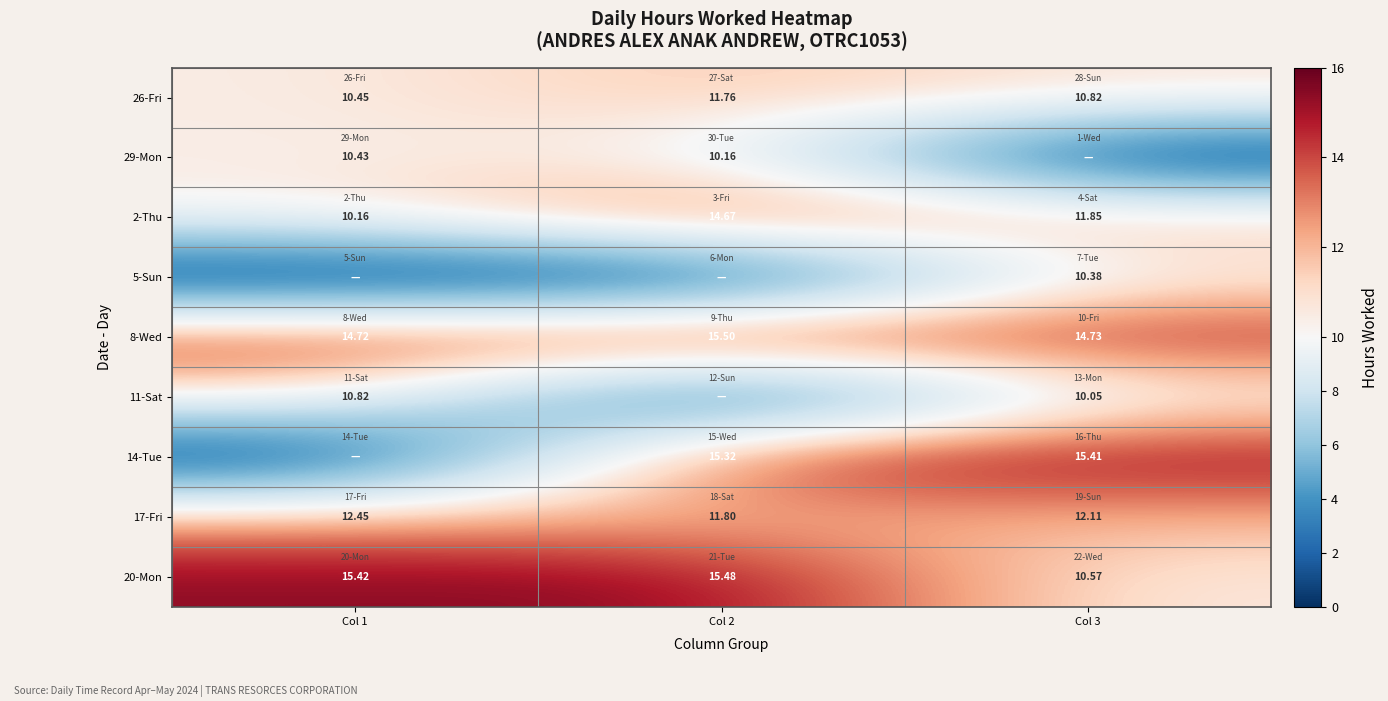

Is the value of 8-Wed at Col 3 greater than the value of 17-Fri at Col 2?

Yes